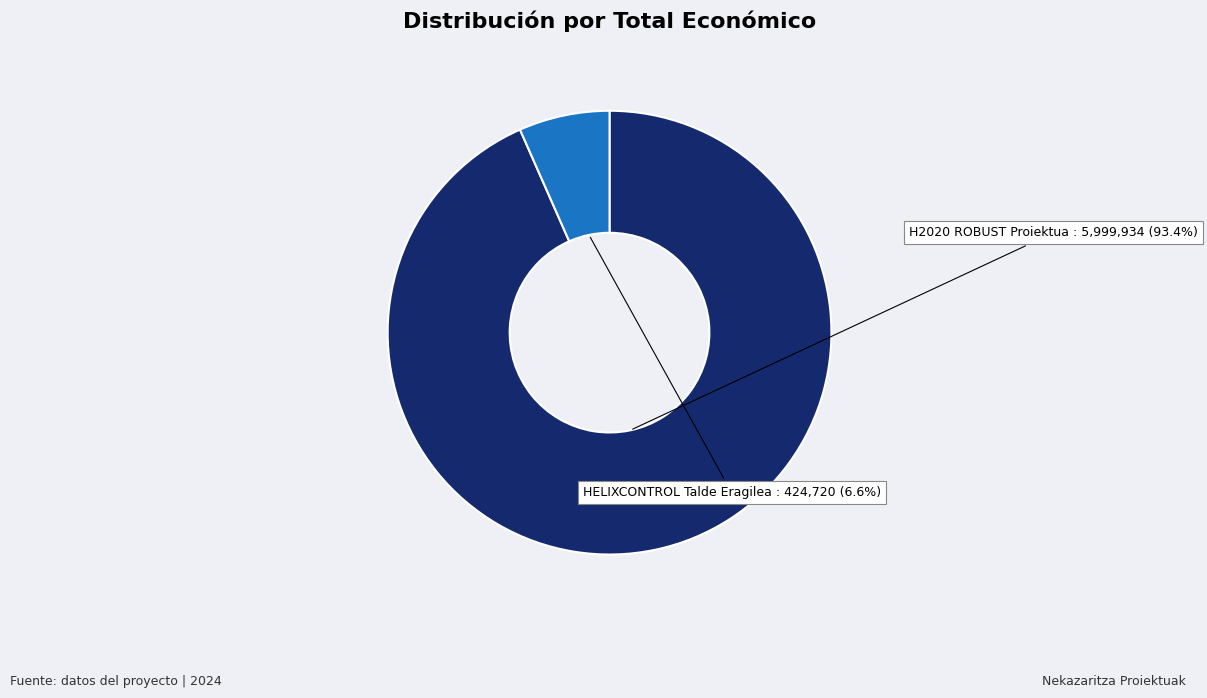

Which category has the smallest portion of the pie?

HELIXCONTROL